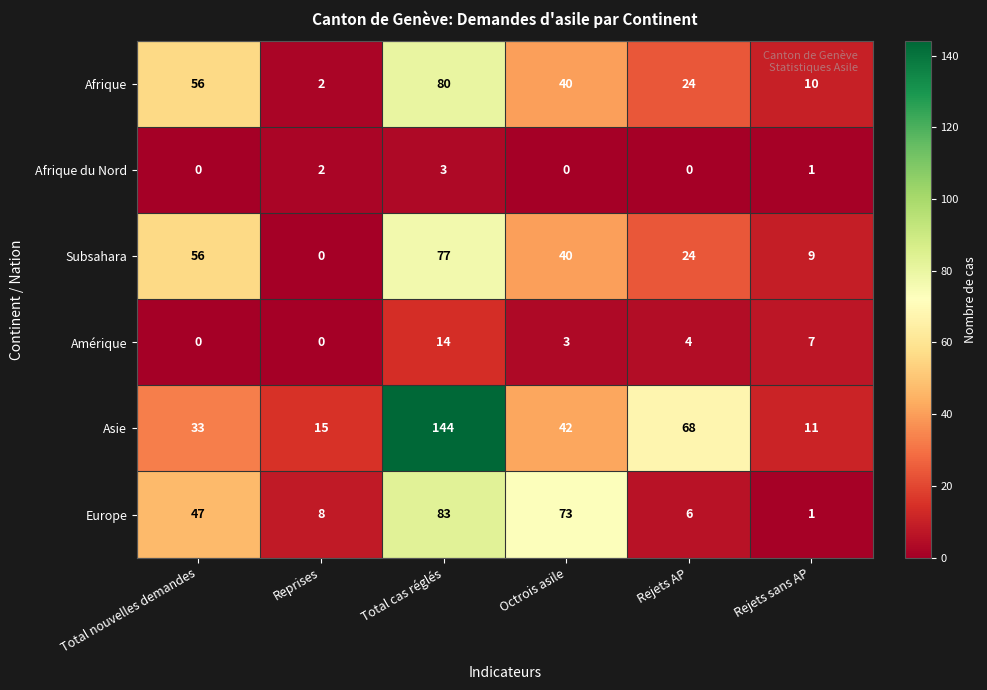

List the series in order of their peak value, highest first.

Asie, Europe, Afrique, Subsahara, Amérique, Afrique du Nord